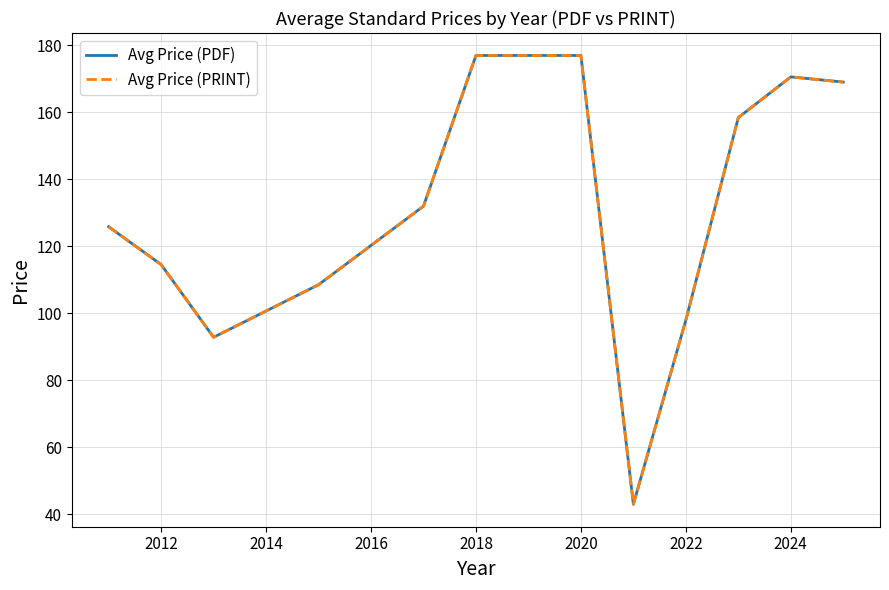

Rank the series by their maximum value, from lowest to highest.

Avg Price (PDF), Avg Price (PRINT)